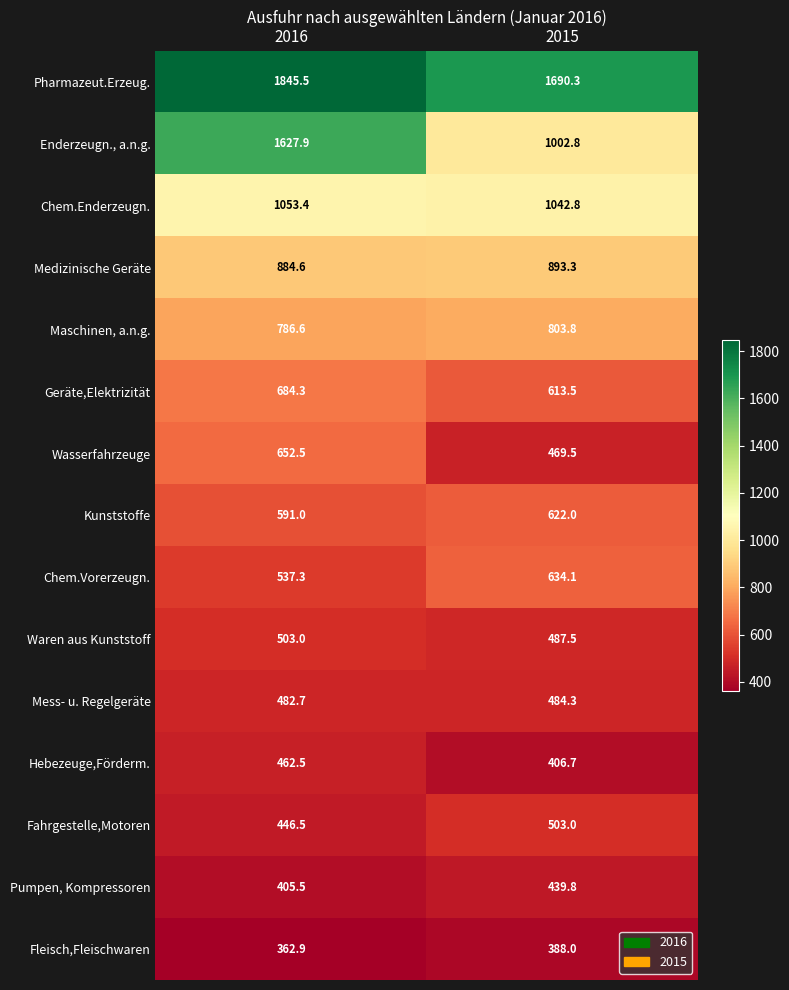

Which category has the lowest value in the Maschinen, a.n.g. series?

2016